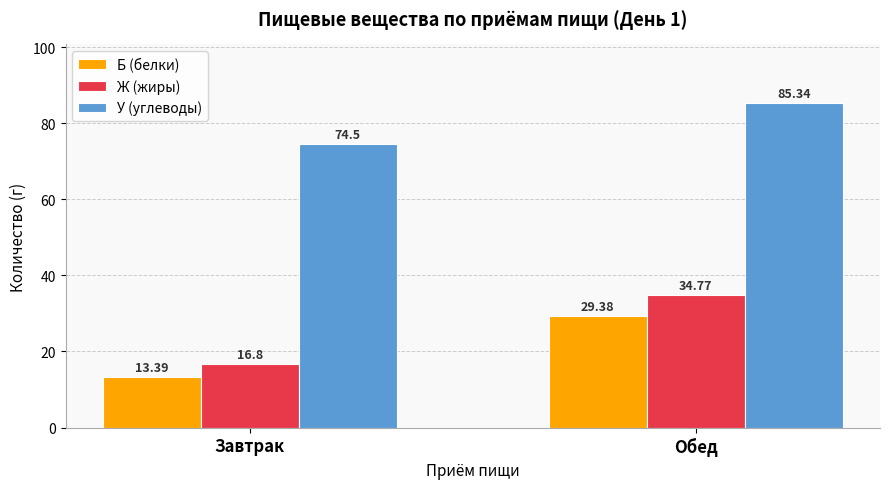

At which category is the sum across all series the highest?

Обед